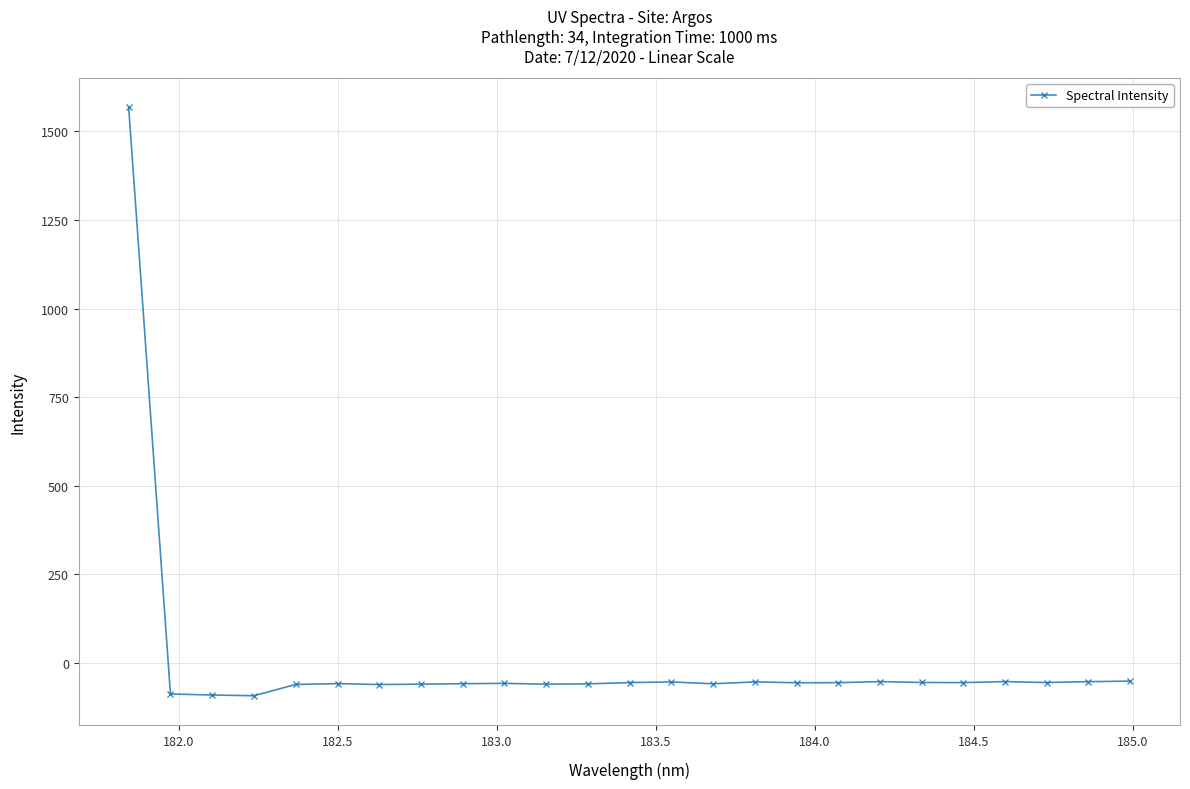

True or false: there are more than 0 points higher than both neighbors.

True